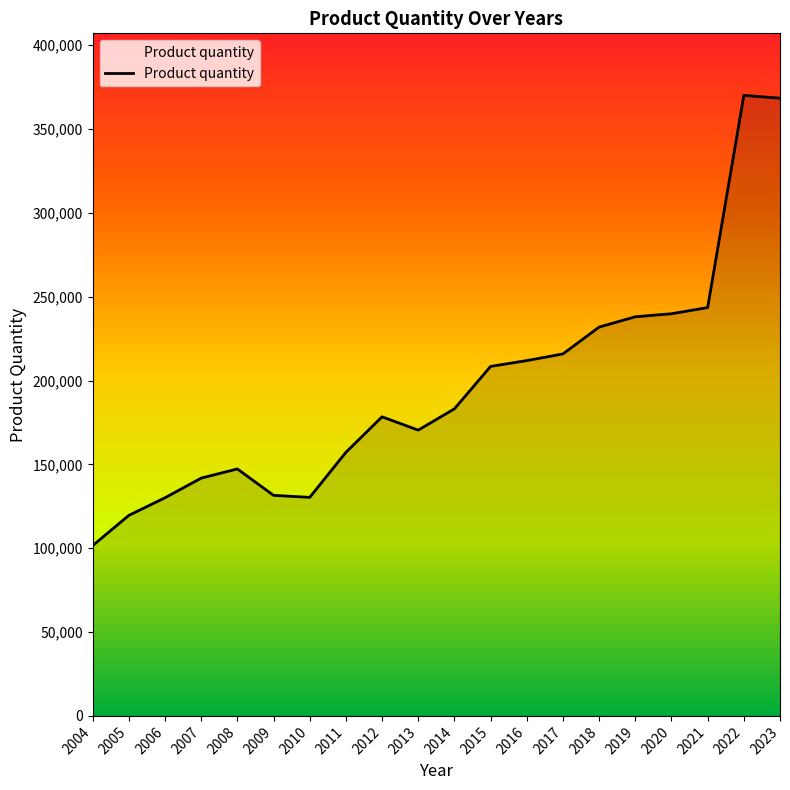

What is the approximate value at 2009?

131529